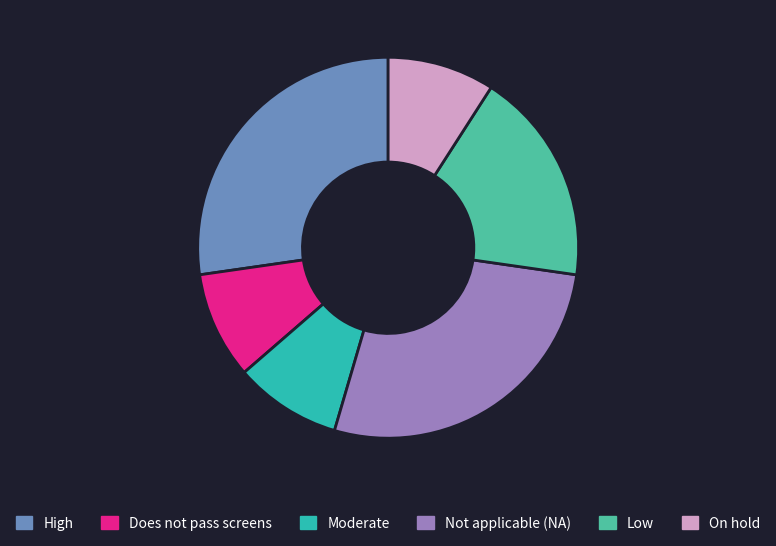

The Moderate slice represents 1% of the pie. True or false?

False